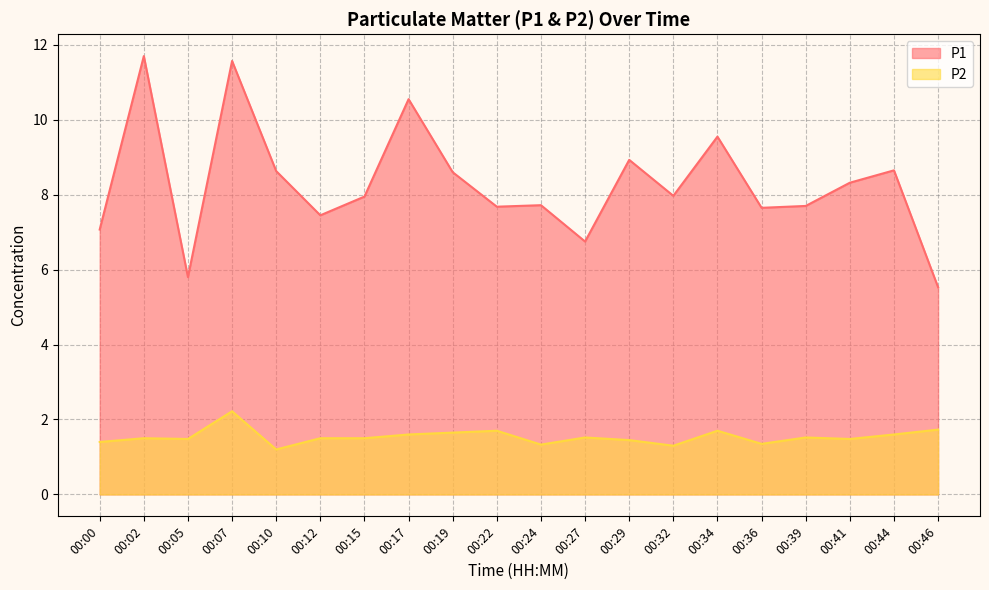

What is the difference between the P1 values at 00:34 and 00:05?

3.8